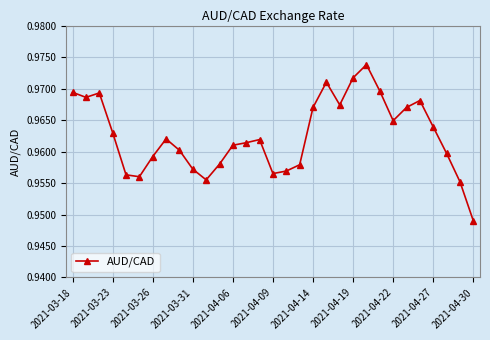

How many data points does each series have?

31